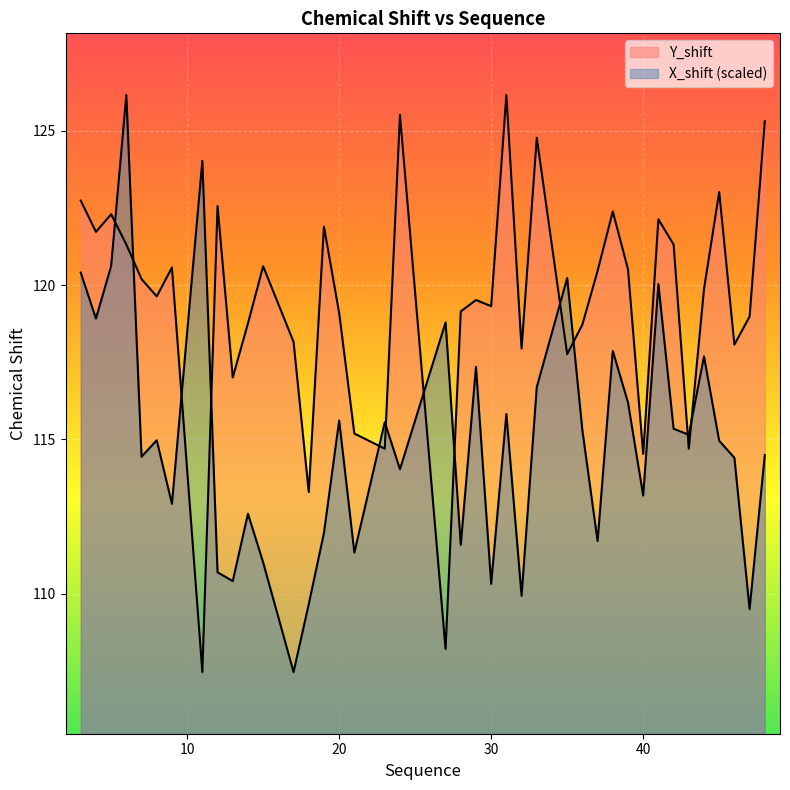

Between 3 and 12, which is larger?

3